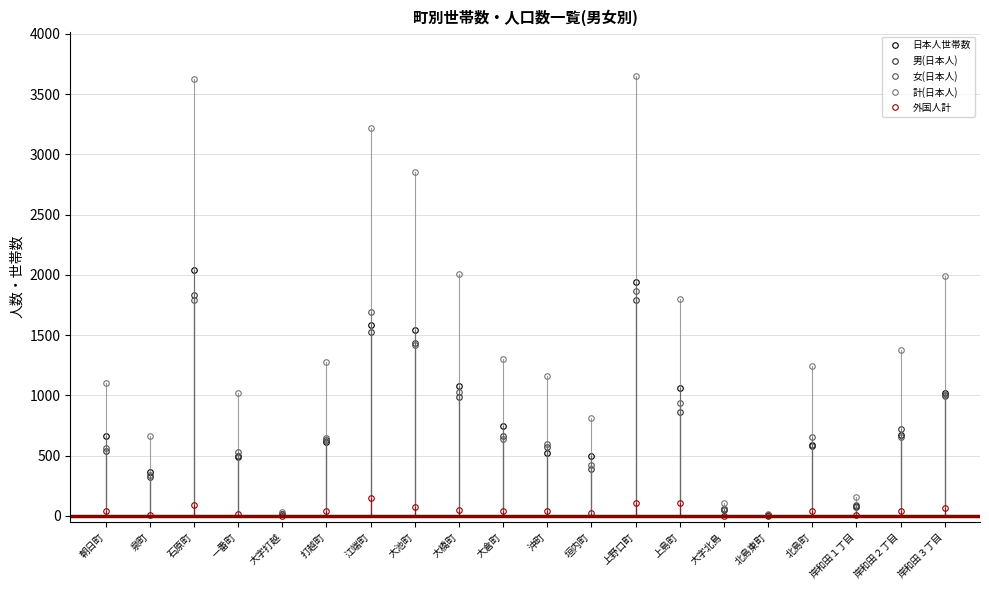

How many interior local peaks does the 男(日本人) series have?

4